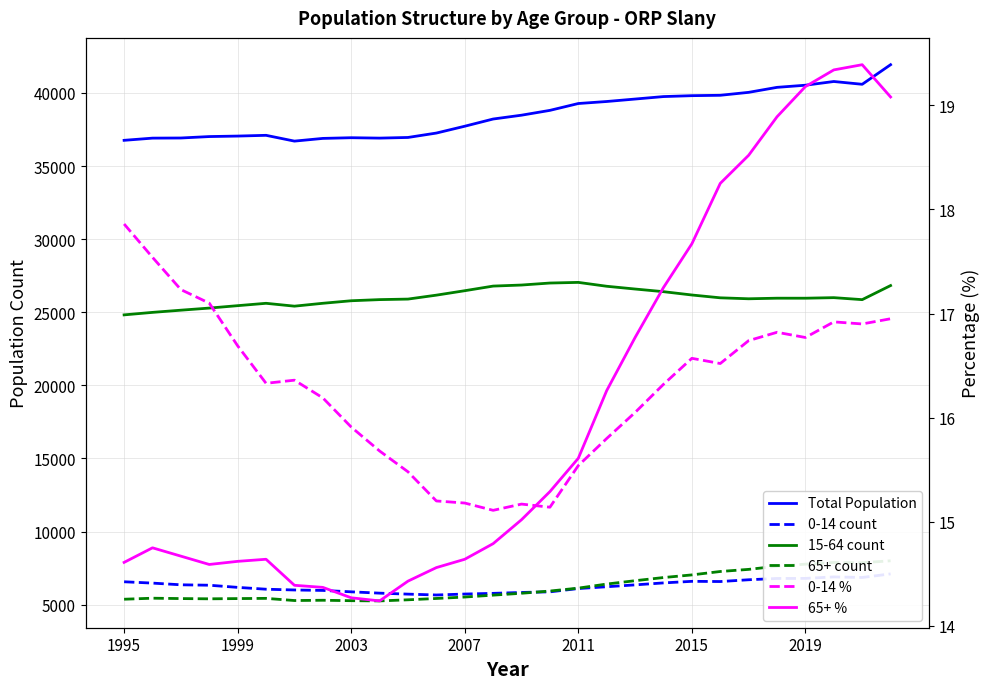

List the series in order of their peak value, lowest first.

0-14 %, 65+ %, 0-14 count, 65+ count, 15-64 count, Total Population